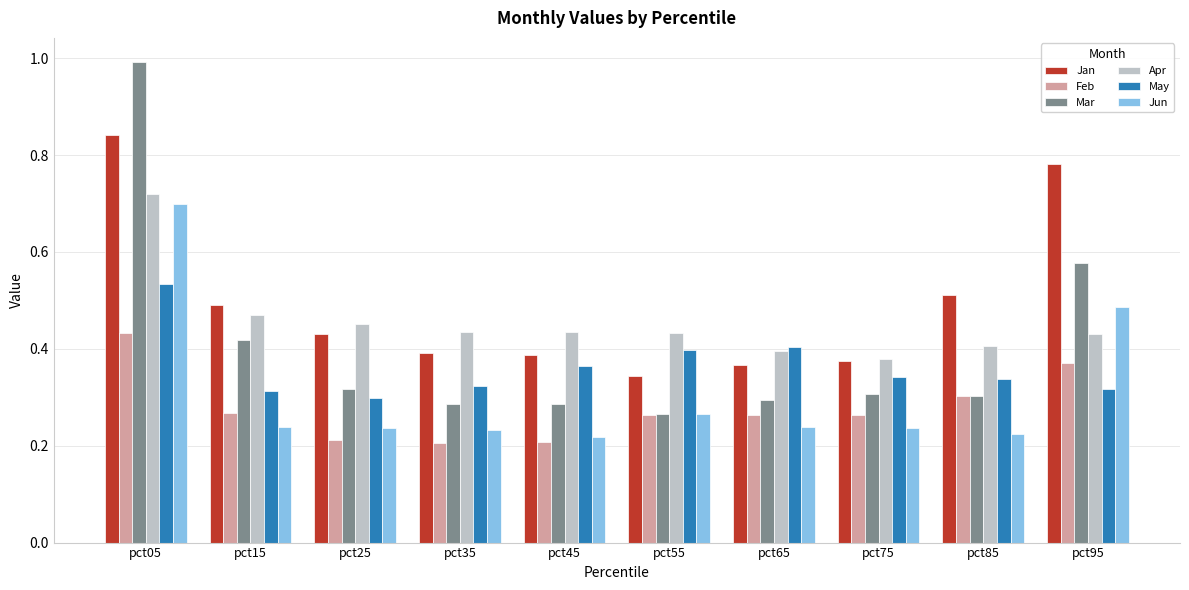

What are all the series names shown in the legend?

Jan, Feb, Mar, Apr, May, Jun